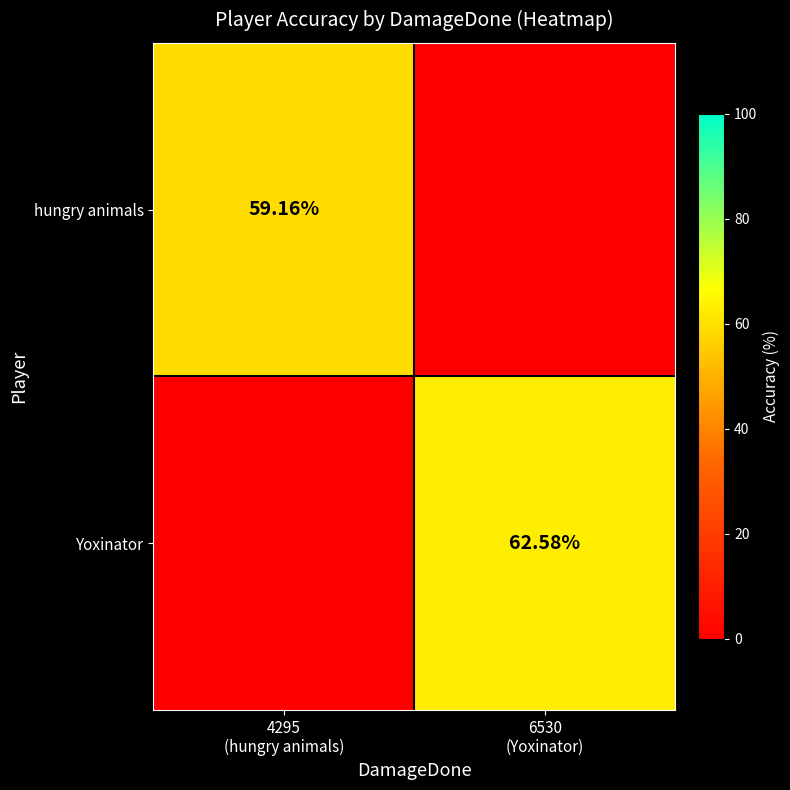

Is the value of hungry animals at 4295 (hungry animals) greater than the value of Yoxinator at 6530 (Yoxinator)?

No